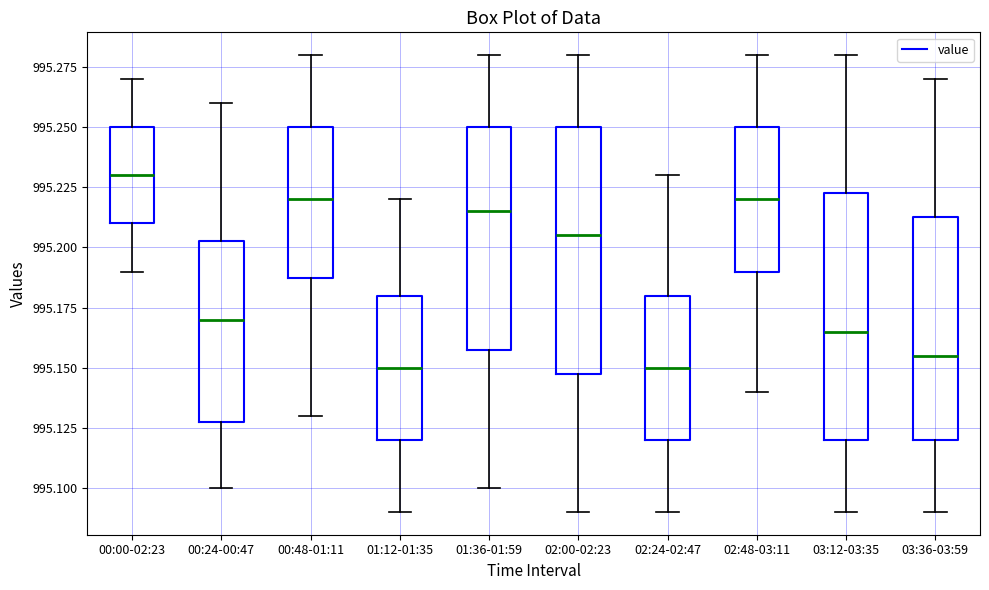

Reading left to right, read every box against the y-axis: the position of its median line, the range the box covers, and the ends of its whiskers. The values are not printed on the chart, so give them approximately, as read against the axis.

00:00-02:23: median 995.230, box 995.210 to 995.250, whiskers 995.190 to 995.270
00:24-00:47: median 995.170, box 995.130 to 995.205, whiskers 995.100 to 995.260
00:48-01:11: median 995.220, box 995.190 to 995.250, whiskers 995.130 to 995.280
01:12-01:35: median 995.150, box 995.120 to 995.180, whiskers 995.090 to 995.220
01:36-01:59: median 995.215, box 995.160 to 995.250, whiskers 995.100 to 995.280
02:00-02:23: median 995.205, box 995.150 to 995.250, whiskers 995.090 to 995.280
02:24-02:47: median 995.150, box 995.120 to 995.180, whiskers 995.090 to 995.230
02:48-03:11: median 995.220, box 995.190 to 995.250, whiskers 995.140 to 995.280
03:12-03:35: median 995.165, box 995.120 to 995.225, whiskers 995.090 to 995.280
03:36-03:59: median 995.155, box 995.120 to 995.215, whiskers 995.090 to 995.270